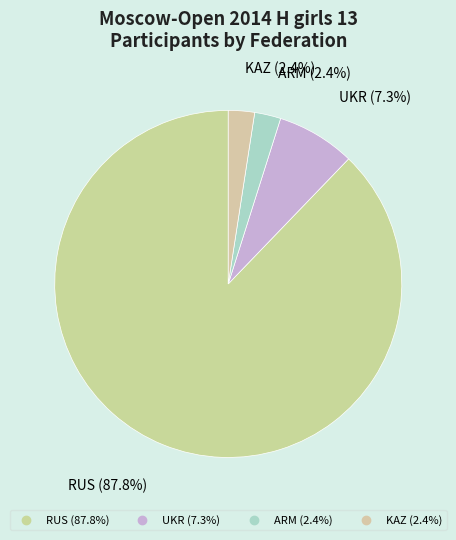

To the nearest percent, what portion does UKR represent?

7%